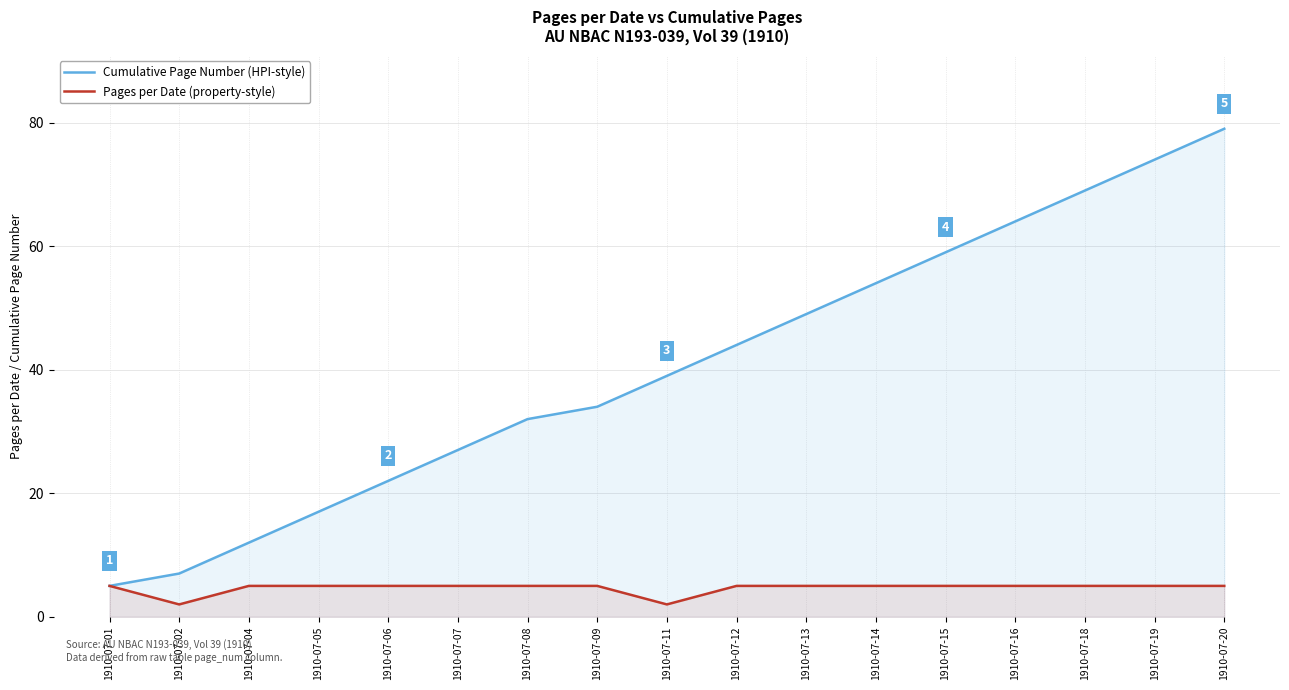

At which label is Pages per Date (property-style) closest to 3?

1910-07-02